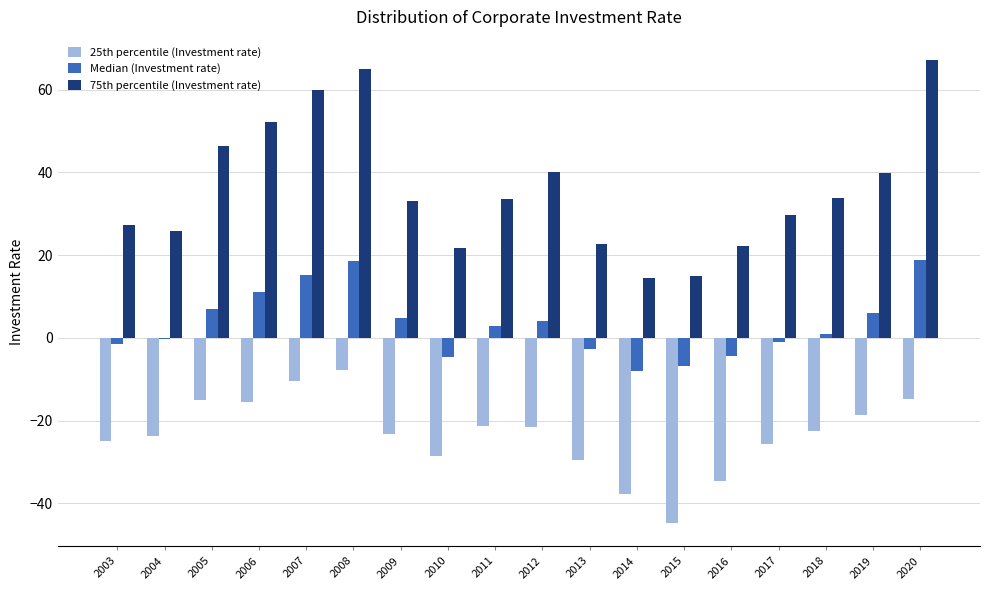

What value does the 25th percentile (Investment rate) series have at 2018?

-22.4